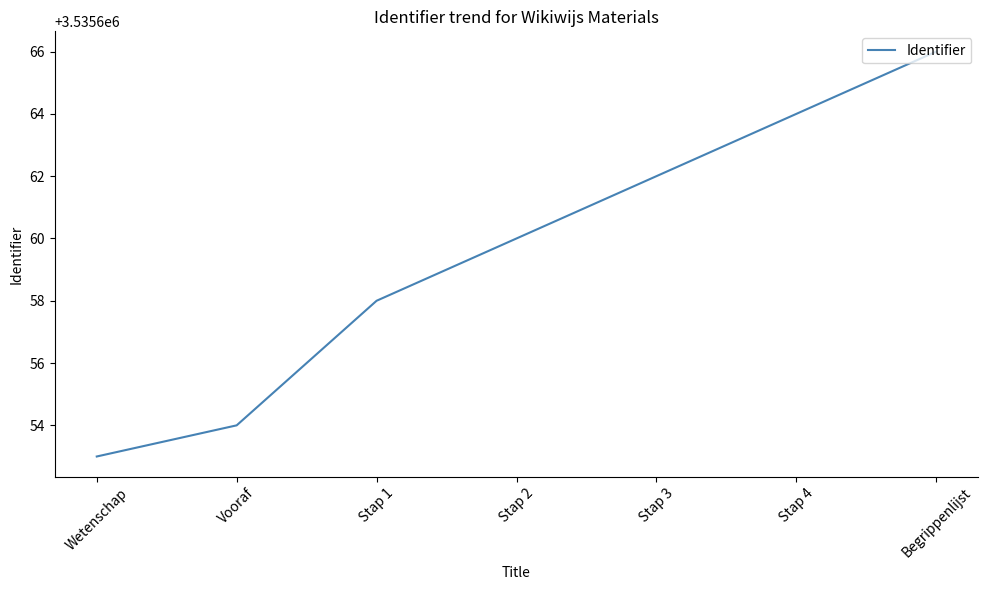

What is the difference between the maximum and minimum values?

13